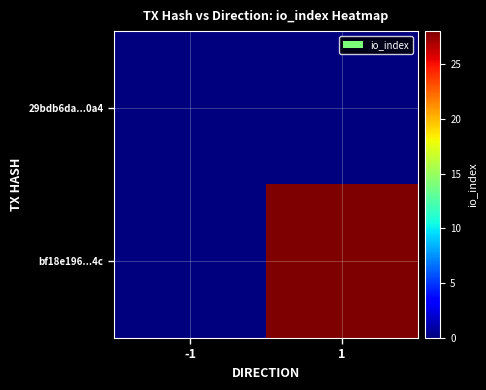

Reading right to left, what are all the values shown in this chart?

29bdb6da...0a4: 1=0	-1=0
bf18e196...4c: 1=28	-1=0